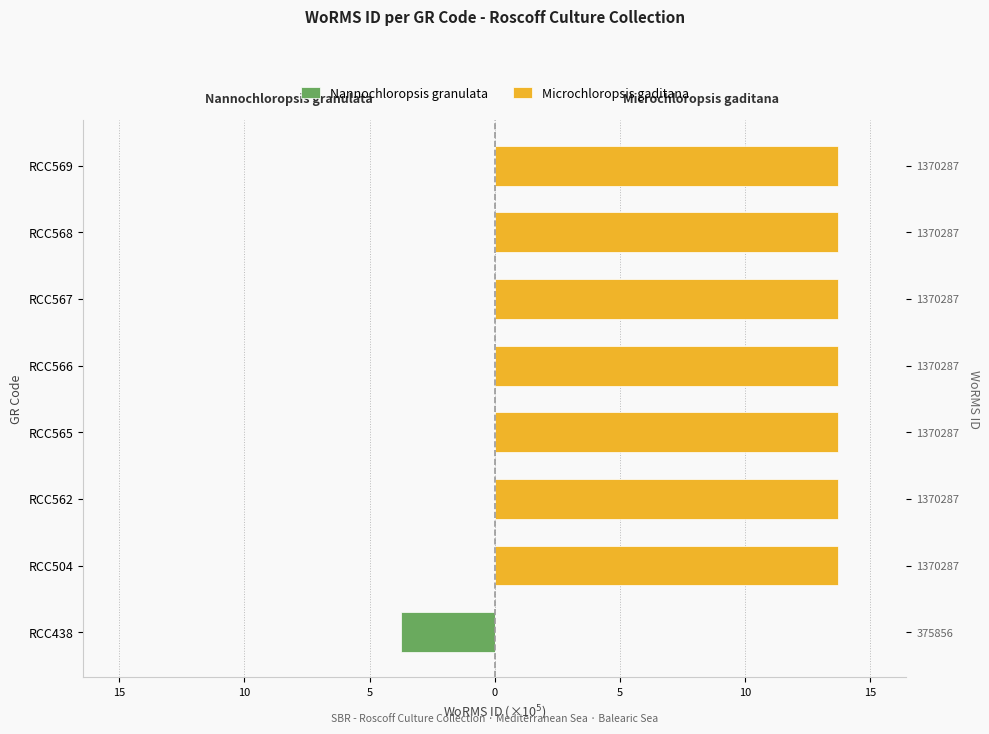

The Microchloropsis gaditana series shows 20.7 at RCC504. True or false?

False